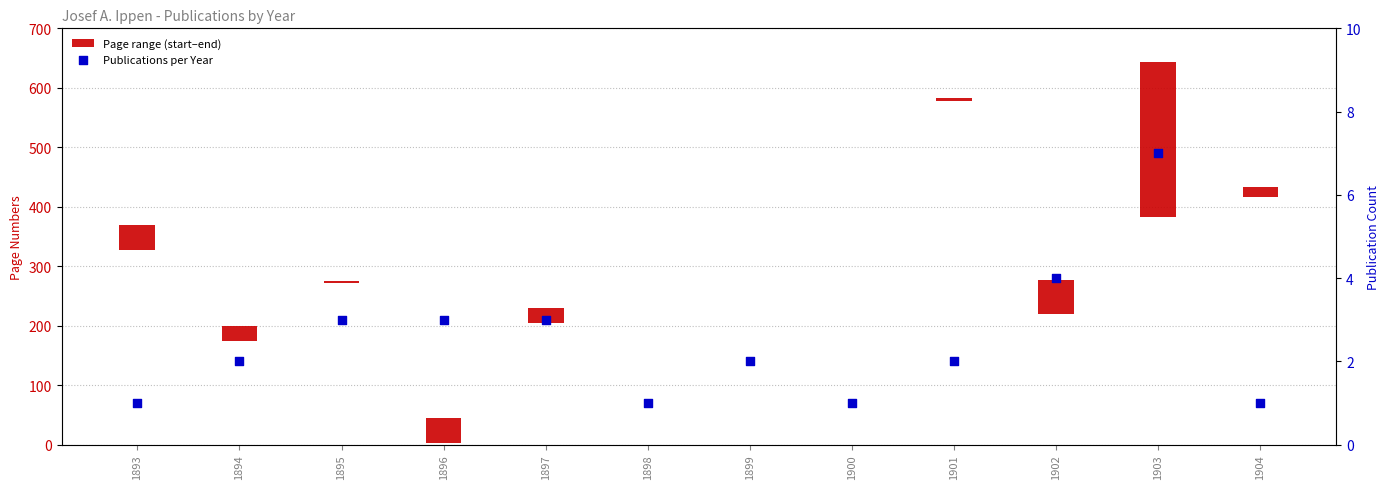

Which series has the widest spread of Y values?

Page range (start–end)